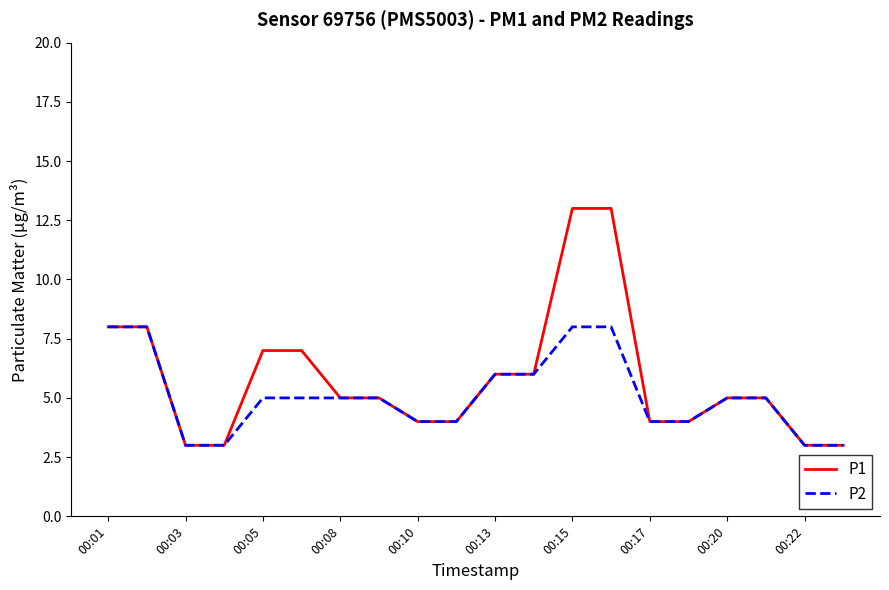

Rank the series by their maximum value, from highest to lowest.

P1, P2